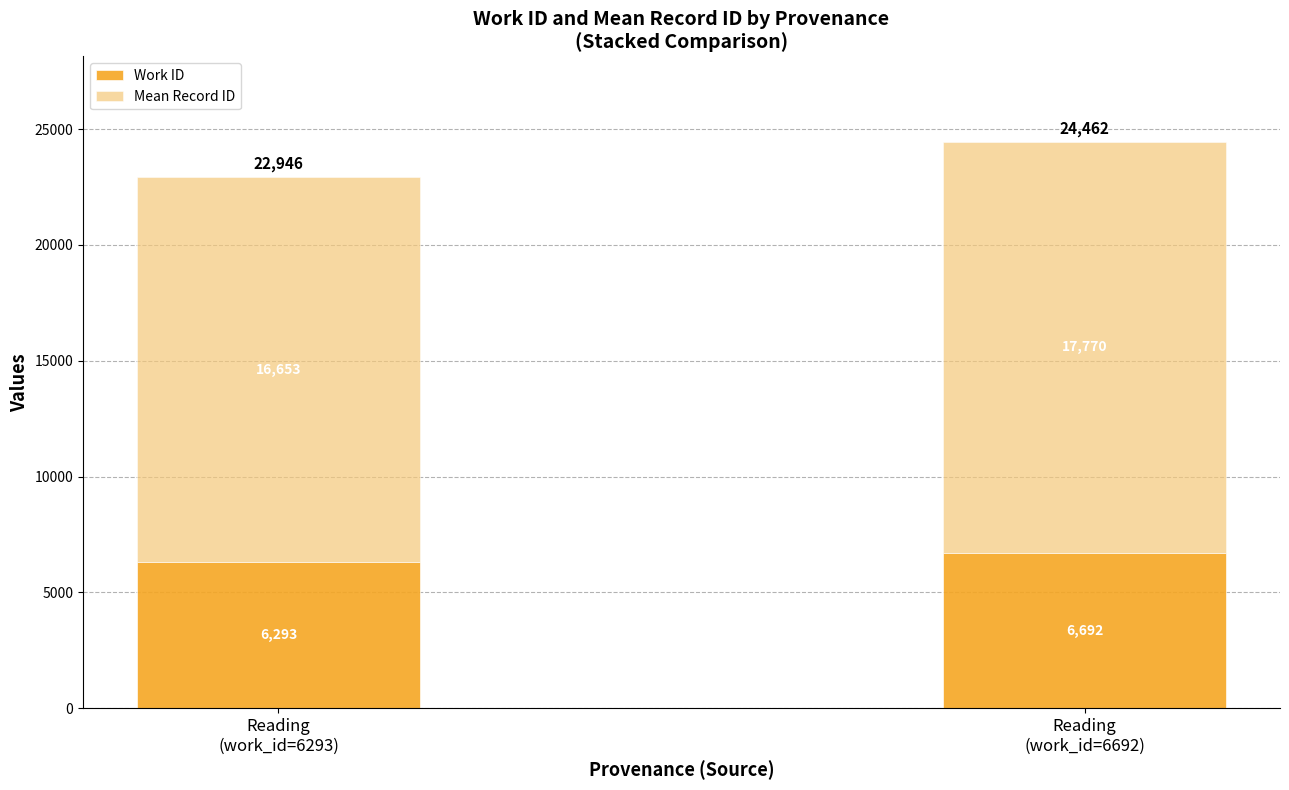

What is the difference between the maximum and minimum values in the Work ID series?

399